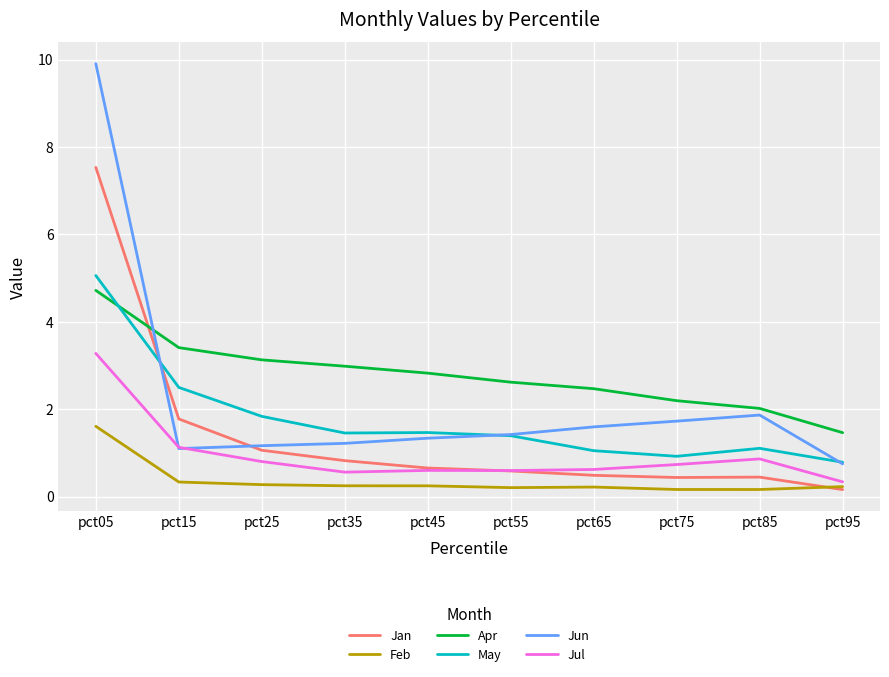

True or false: Feb and Jul cross at least once.

False